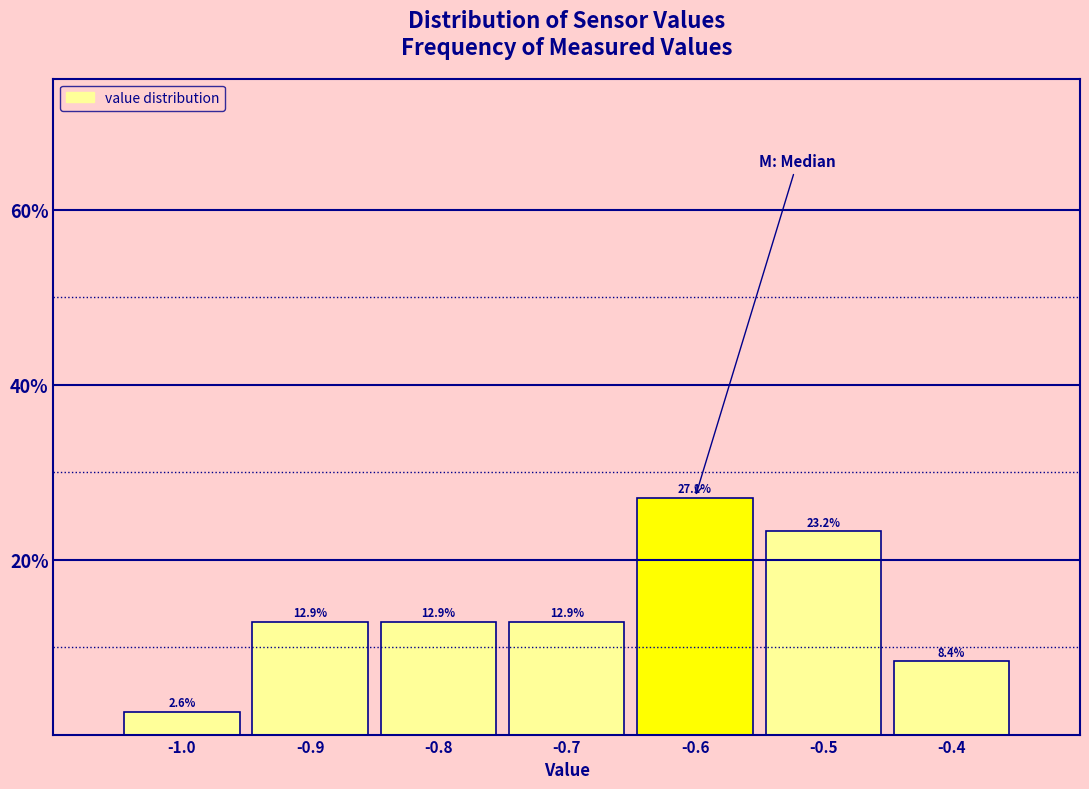

Reading left to right, transcribe this chart: for each bar, give the range it covers on the x-axis and its height.

-1.05 to -0.95: 2.6
-0.95 to -0.85: 12.9
-0.85 to -0.75: 12.9
-0.75 to -0.65: 12.9
-0.65 to -0.55: 27.1
-0.55 to -0.45: 23.2
-0.45 to -0.35: 8.4